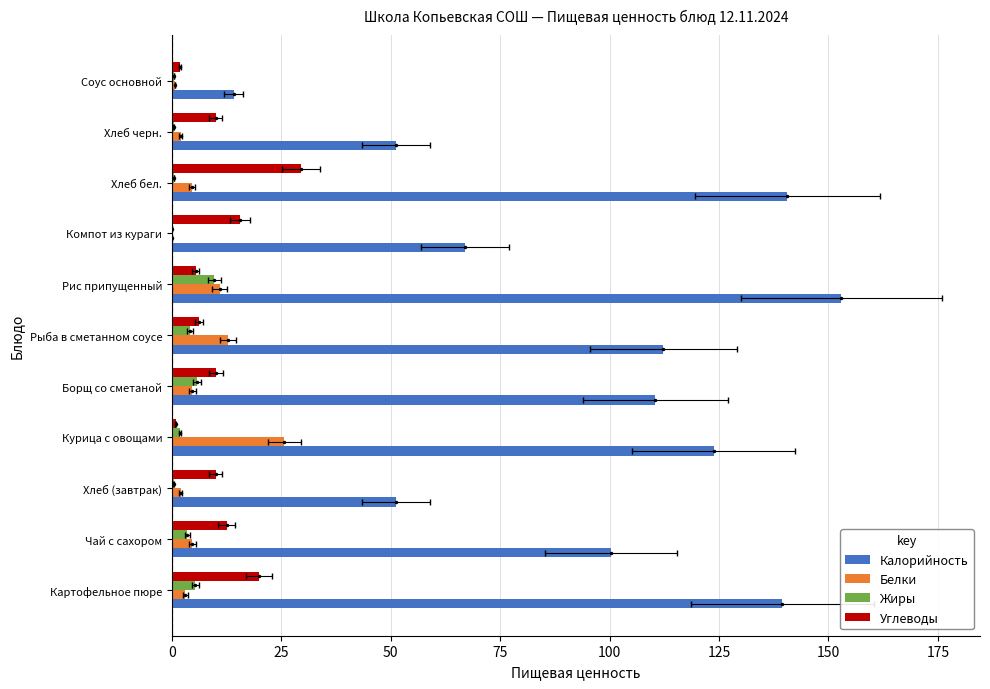

What is the approximate value of Калорийность at Соус основной?

14.1